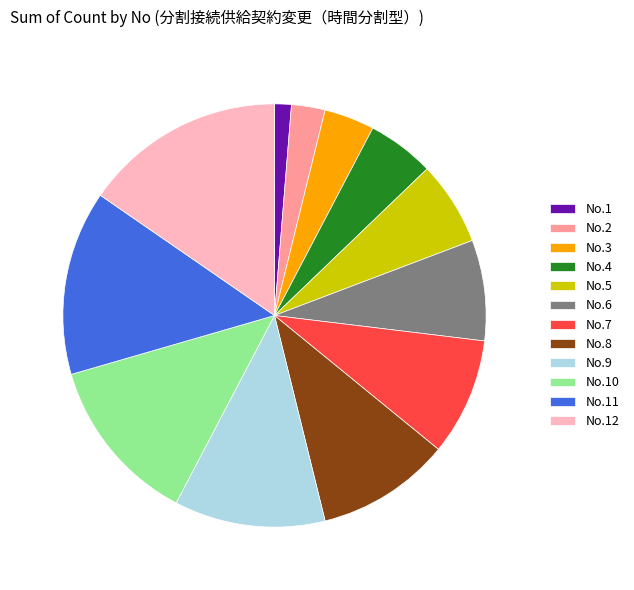

Is the sum of No.5 and No.6 greater than half?

No